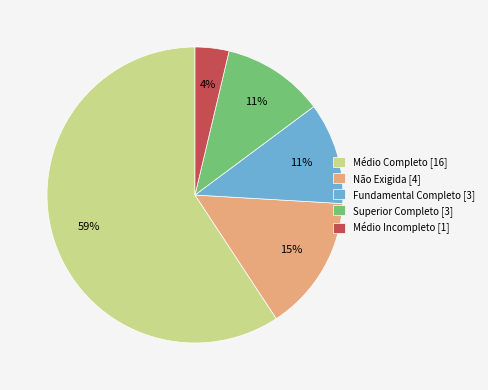

Does any single category account for the majority?

Yes